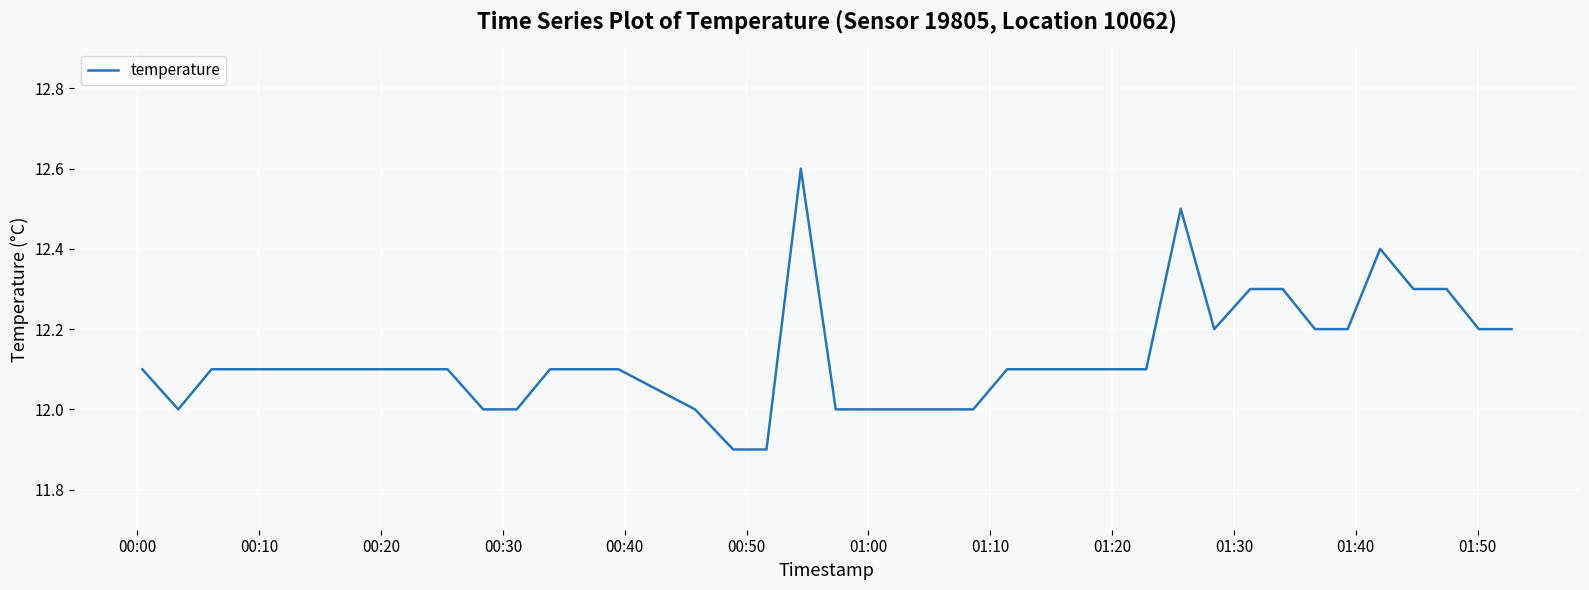

Count the number of data series in this chart.

1